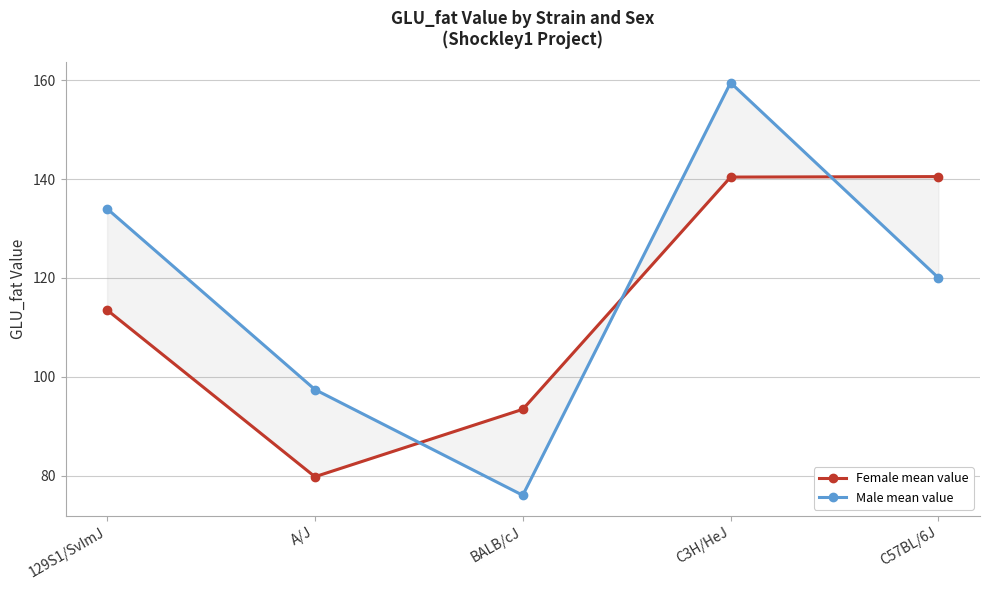

Reading left to right, what are all the values shown in this chart?

Female mean value: 129S1/SvImJ=113.5	A/J=79.8	BALB/cJ=93.4	C3H/HeJ=140.4	C57BL/6J=140.5
Male mean value: 129S1/SvImJ=134.0	A/J=97.4	BALB/cJ=76.0	C3H/HeJ=159.5	C57BL/6J=120.0